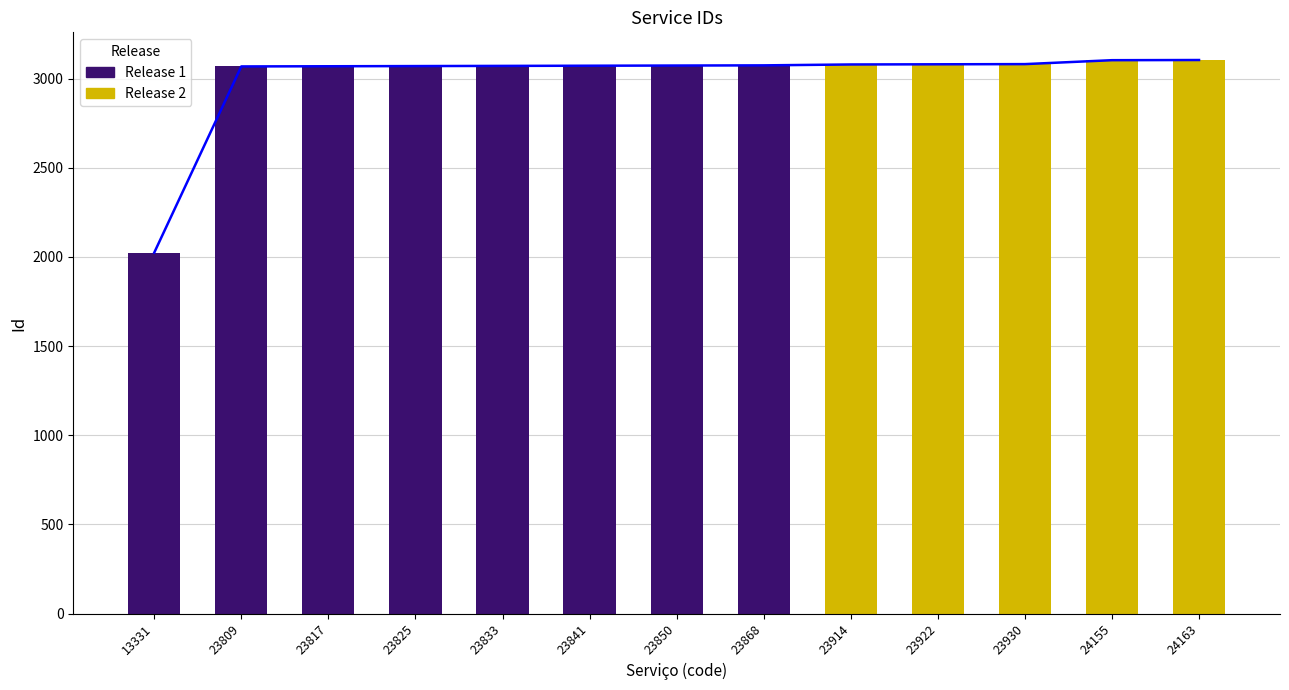

What is the sum of all values?

38968